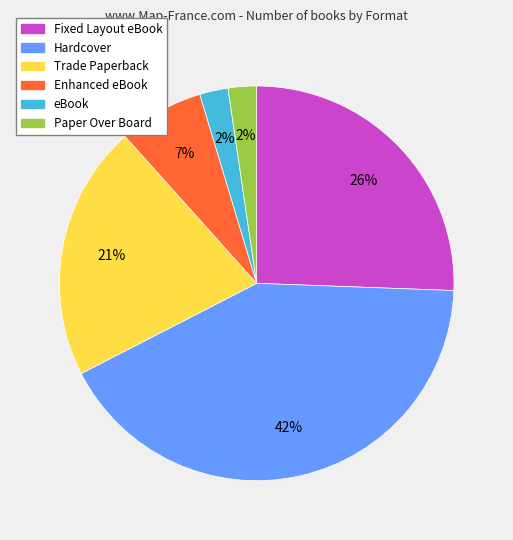

To the nearest percent, what percentage of the pie is Trade Paperback?

21%